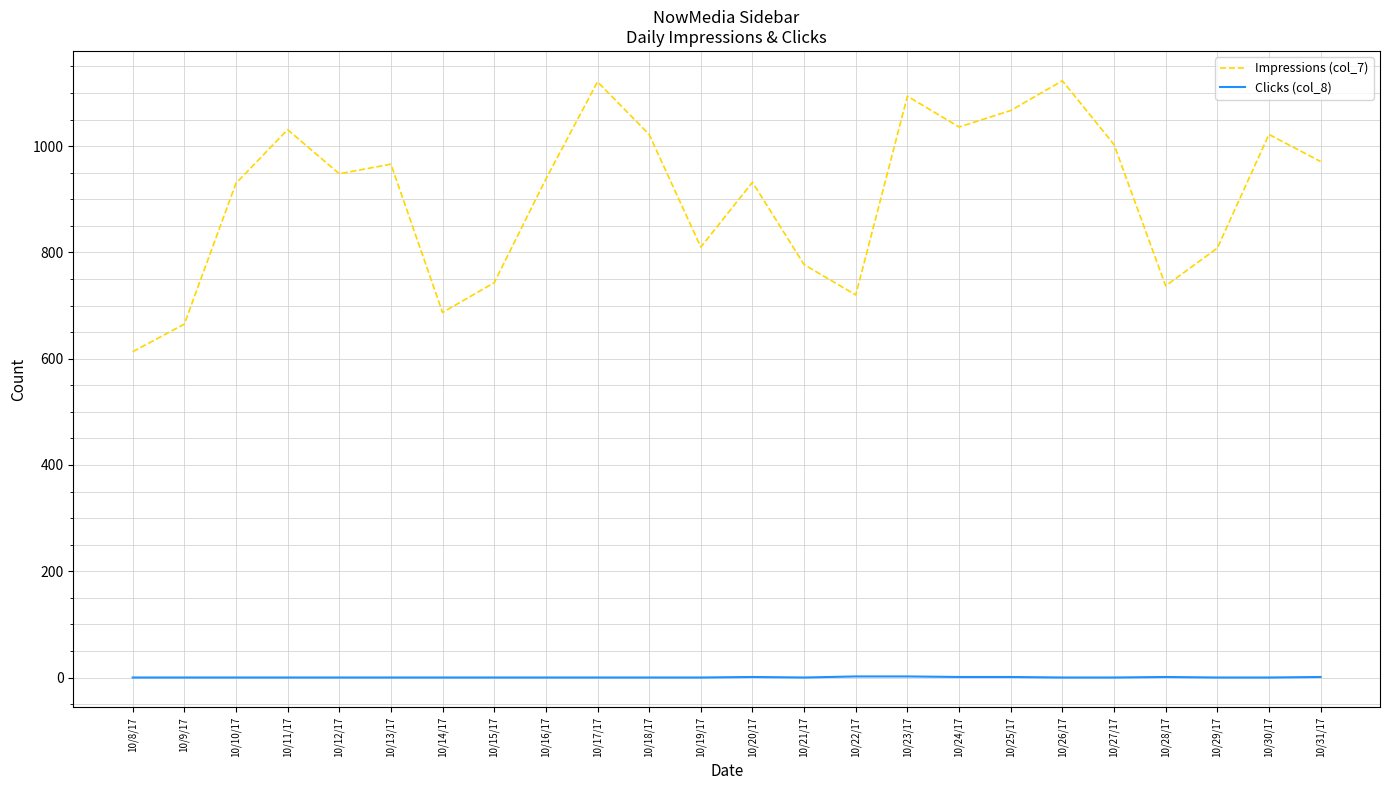

Which series has the largest range (max minus min)?

Impressions (col_7)